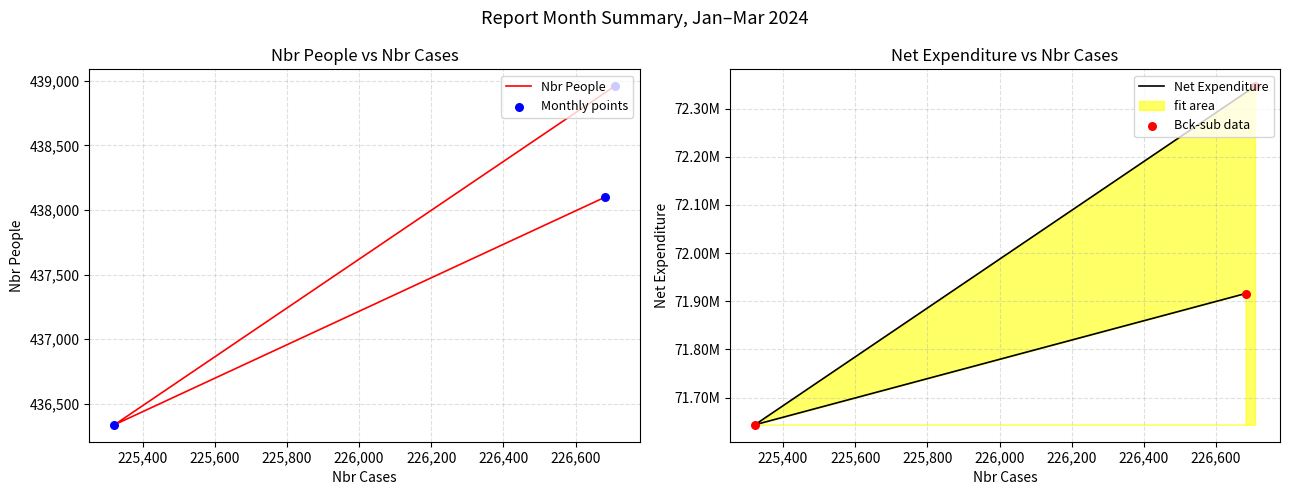

Is the value of Bck-sub data at 225,600 greater than the value of Monthly points at 225,200?

Yes